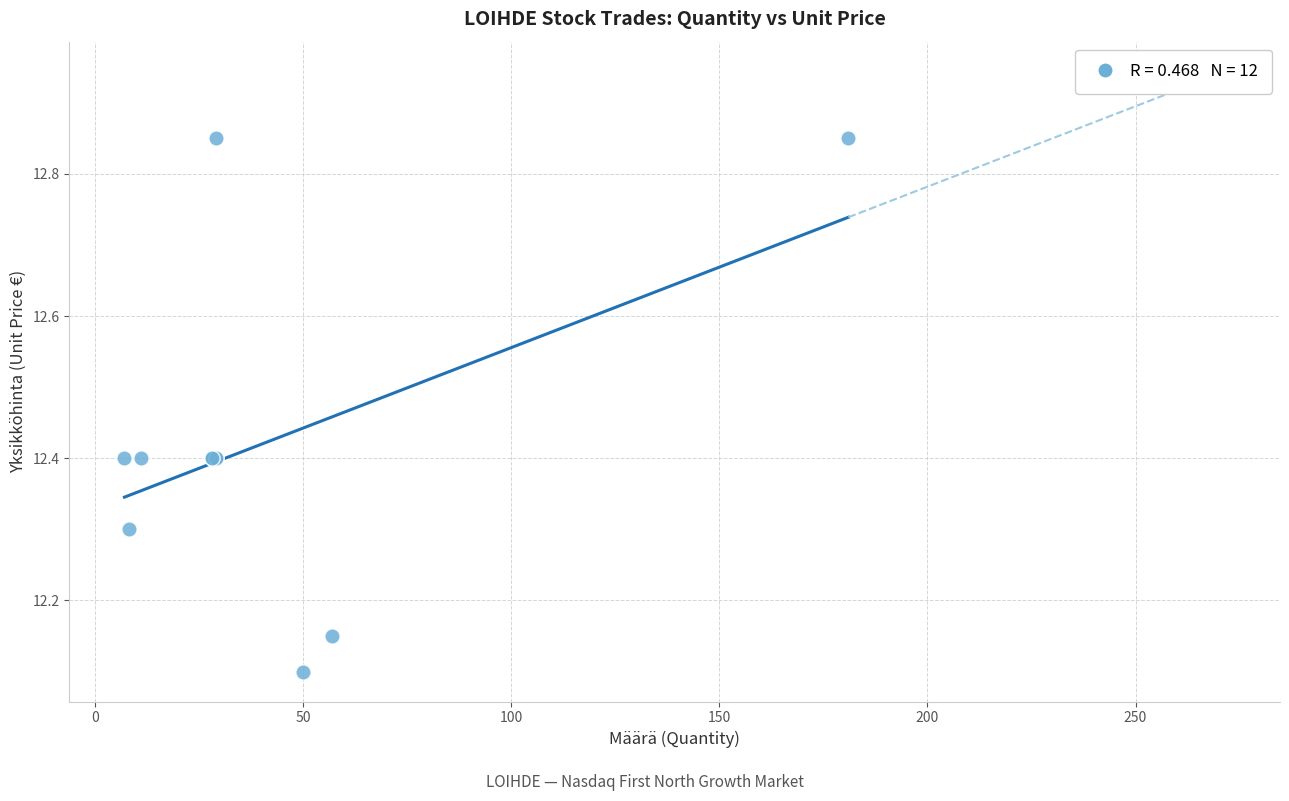

What Y value in the scatter plot is closest to 12?

12.1